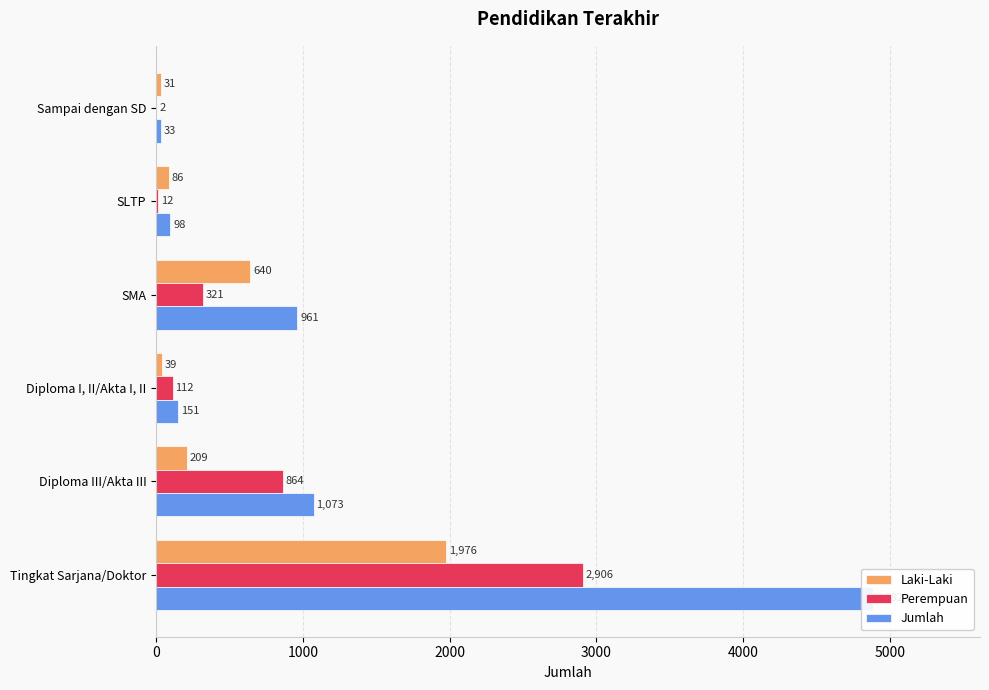

How many data points does each series have?

6